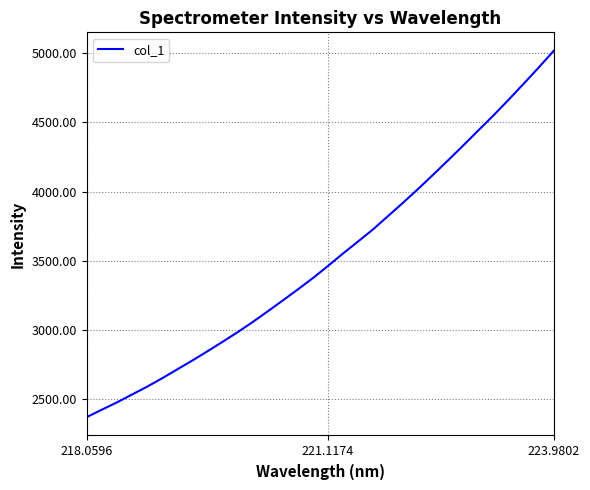

What is the maximum value shown in the chart?

5016.1